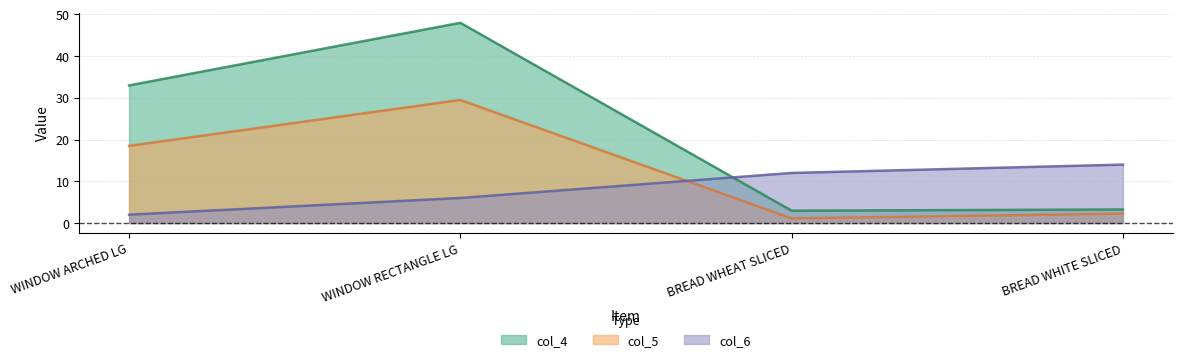

What is the sum of all col_5 values?

51.3